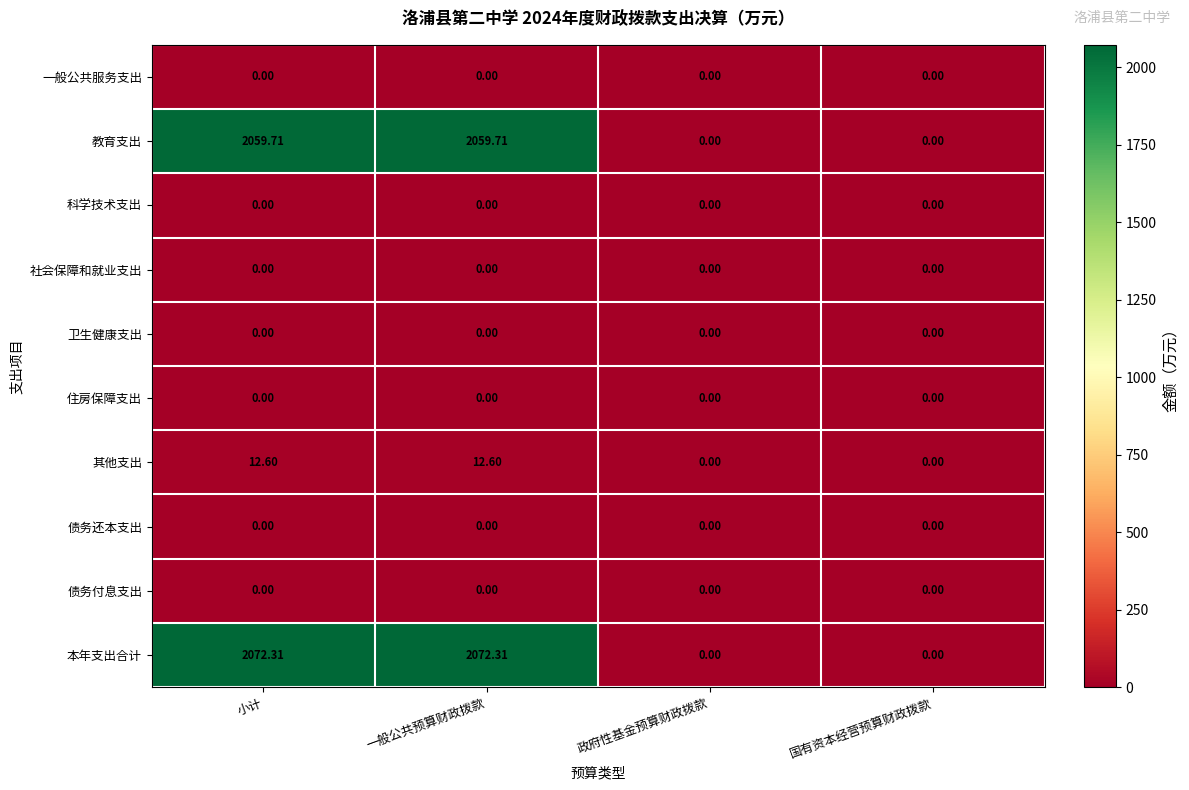

Which series has the widest spread of values?

本年支出合计